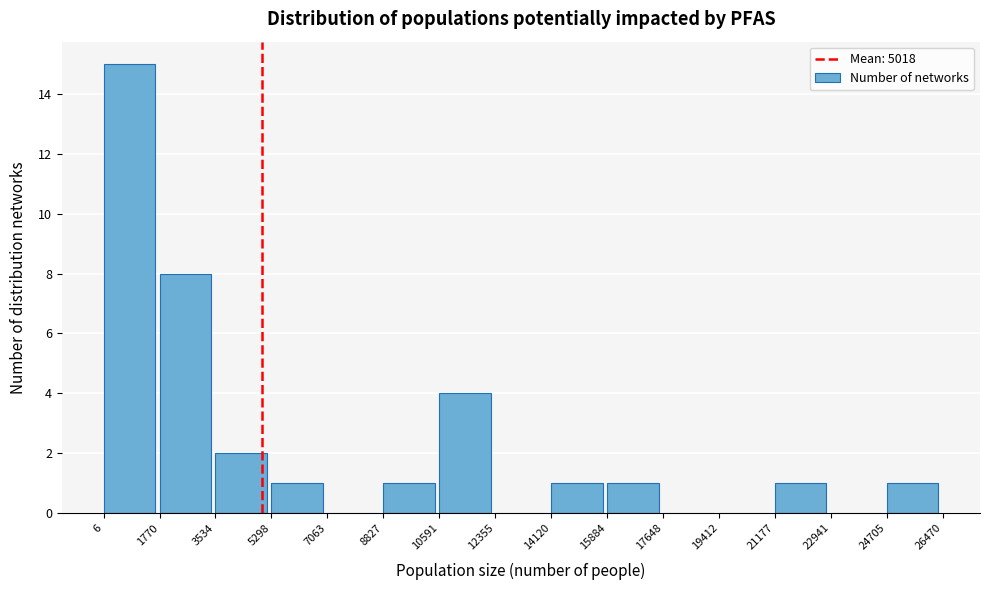

What is the height of the bar covering 5298 to 7063 on the x-axis? The values are not printed on the chart, so give them approximately, as read against the axis.

1